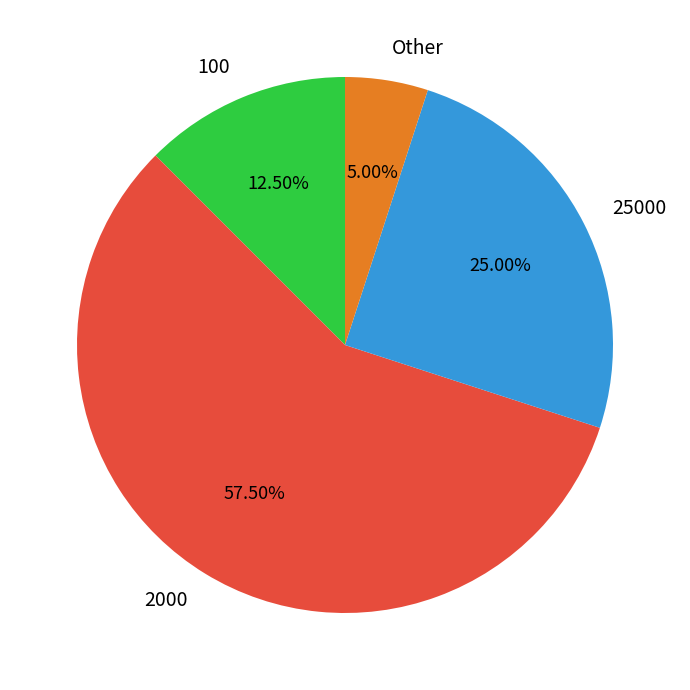

Rank the categories by value from highest to lowest.

2000, 25000, 100, Other